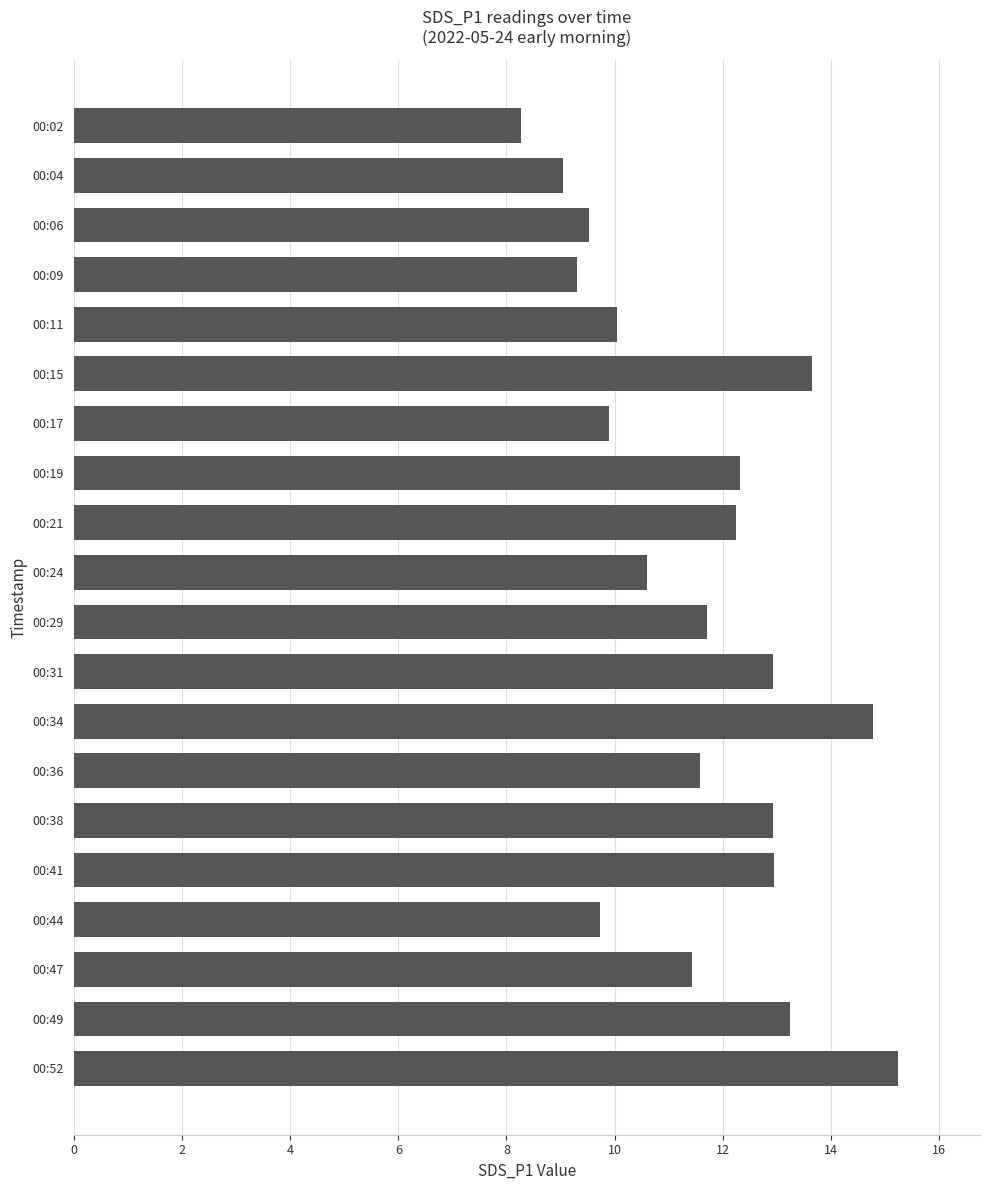

What is the difference between the maximum and minimum values?

7.0